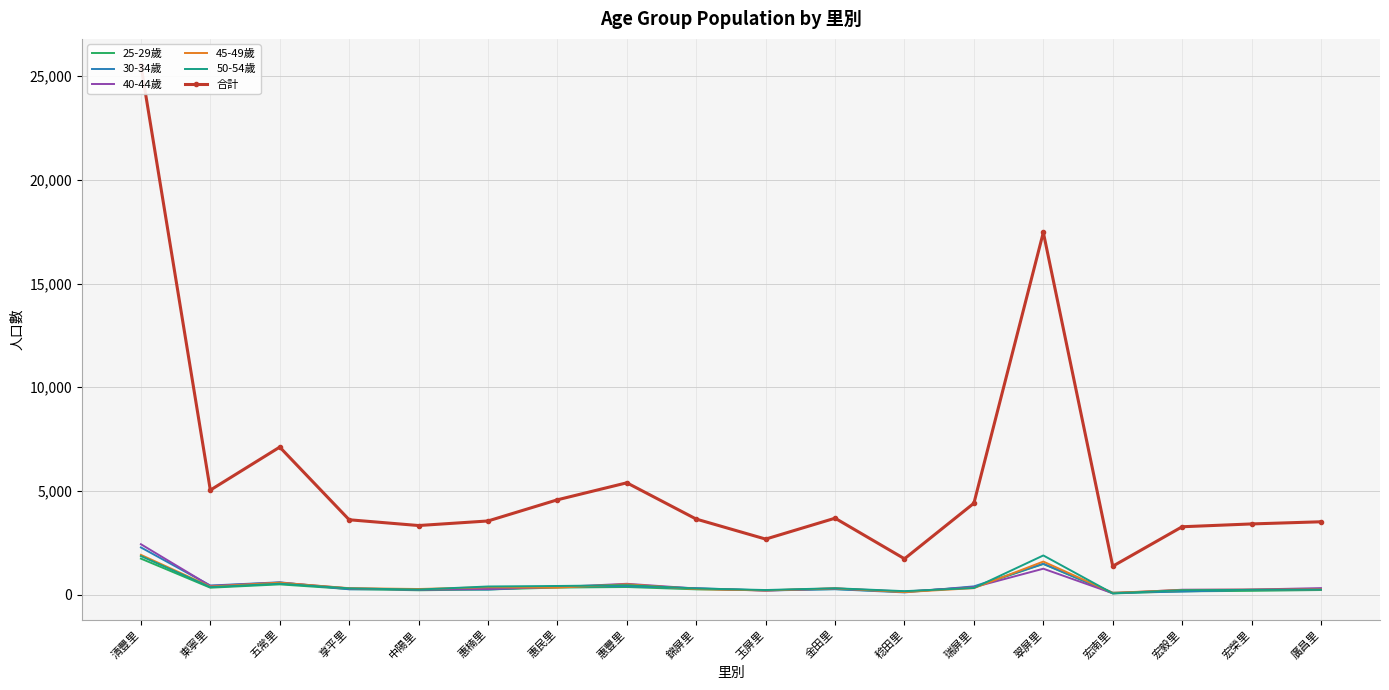

True or false: 30-34歲 and 合計 cross at least once.

False